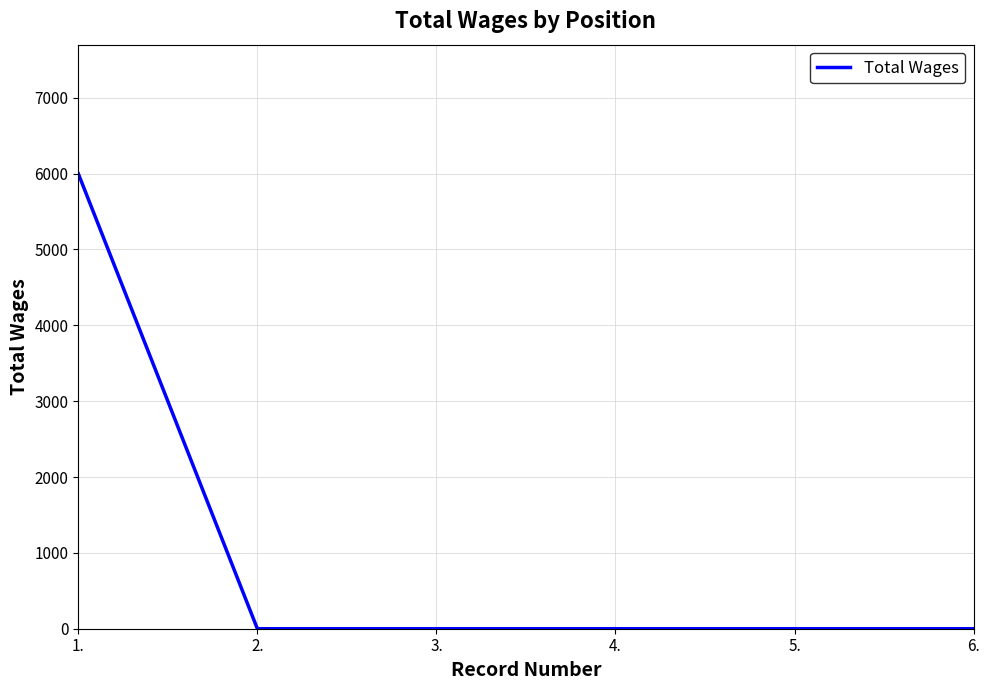

True or false: there are more than 2 points higher than both neighbors.

False